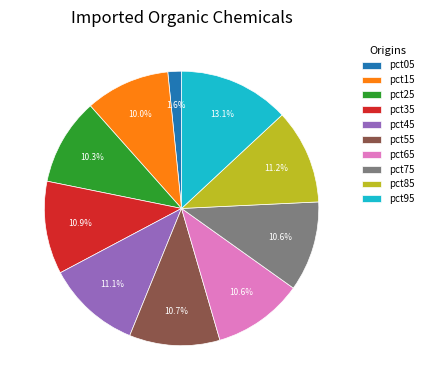

What portion of the pie excludes pct45?

88.9%